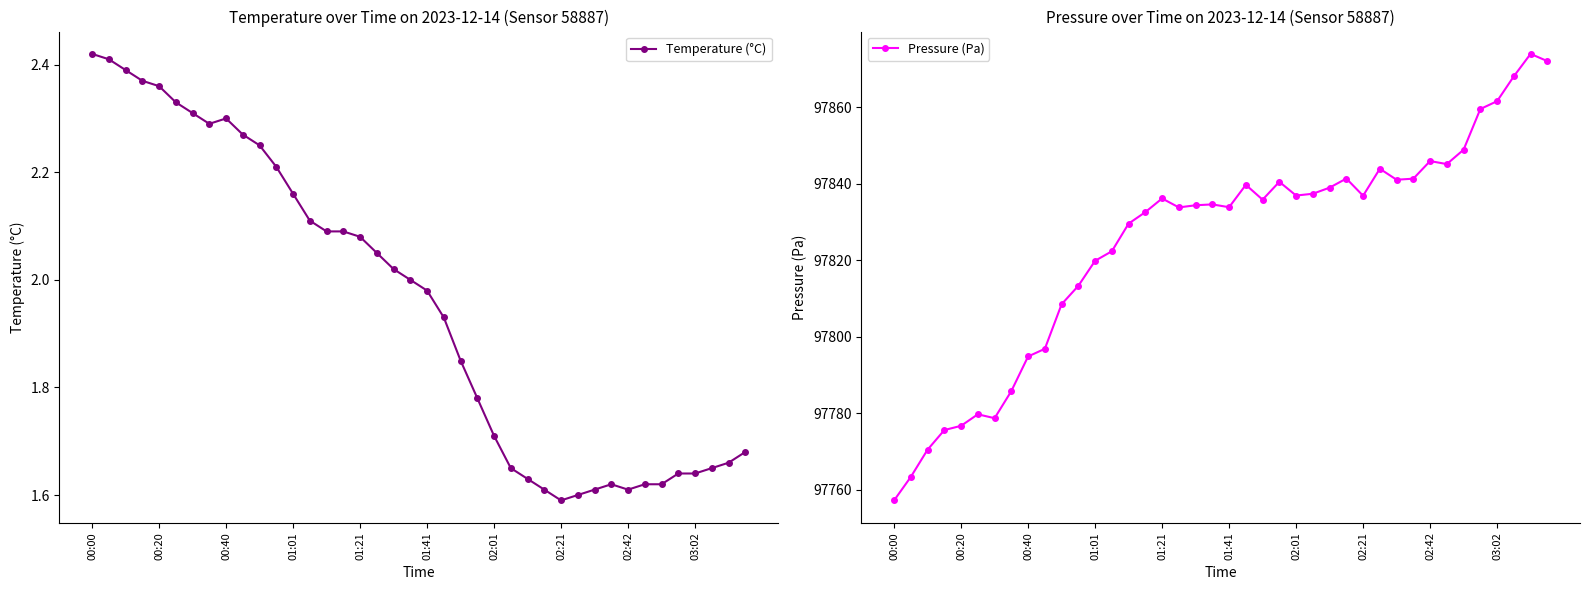

What is the highest value of the Pressure (Pa) series?

97873.9